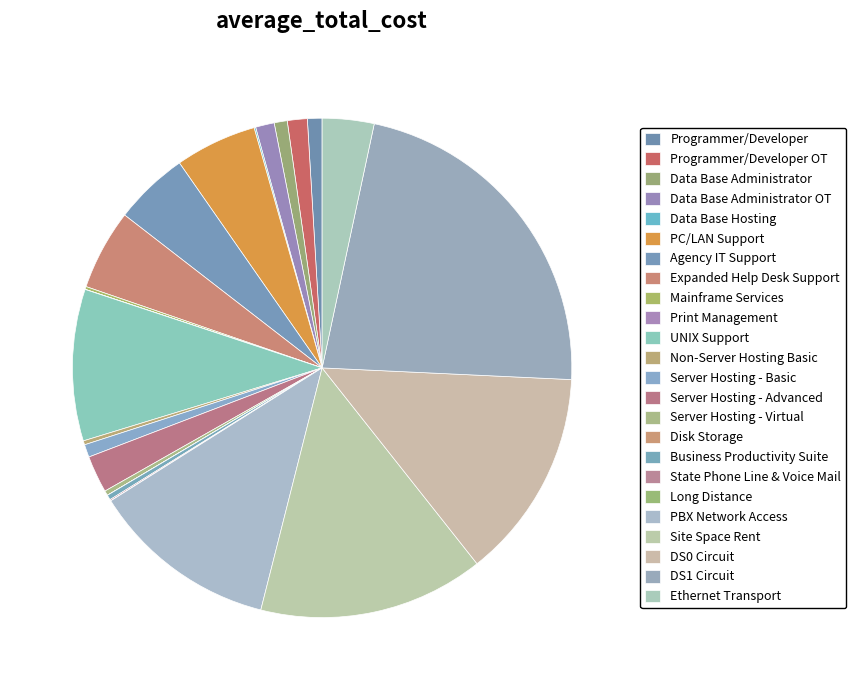

To the nearest percent, what is the difference between the largest and smallest slice percentages?

22%